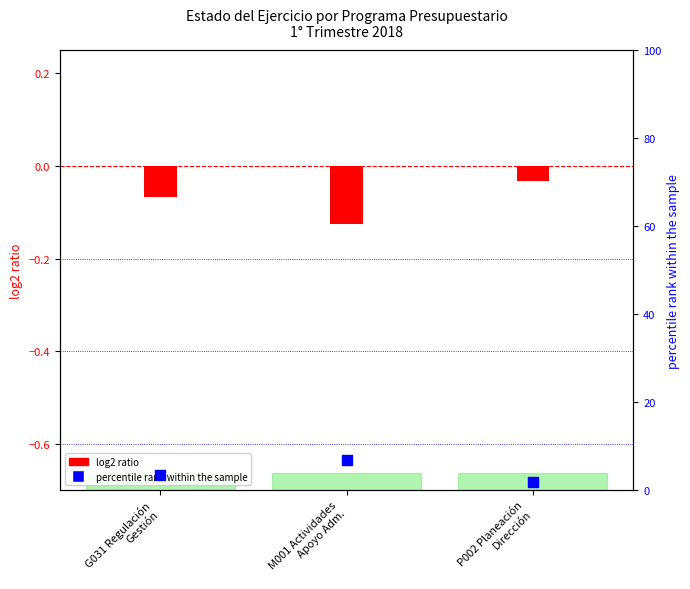

Approximately how many times larger is the value at P002 Planeación
Dirección compared to G031 Regulación
Gestión?

0.6